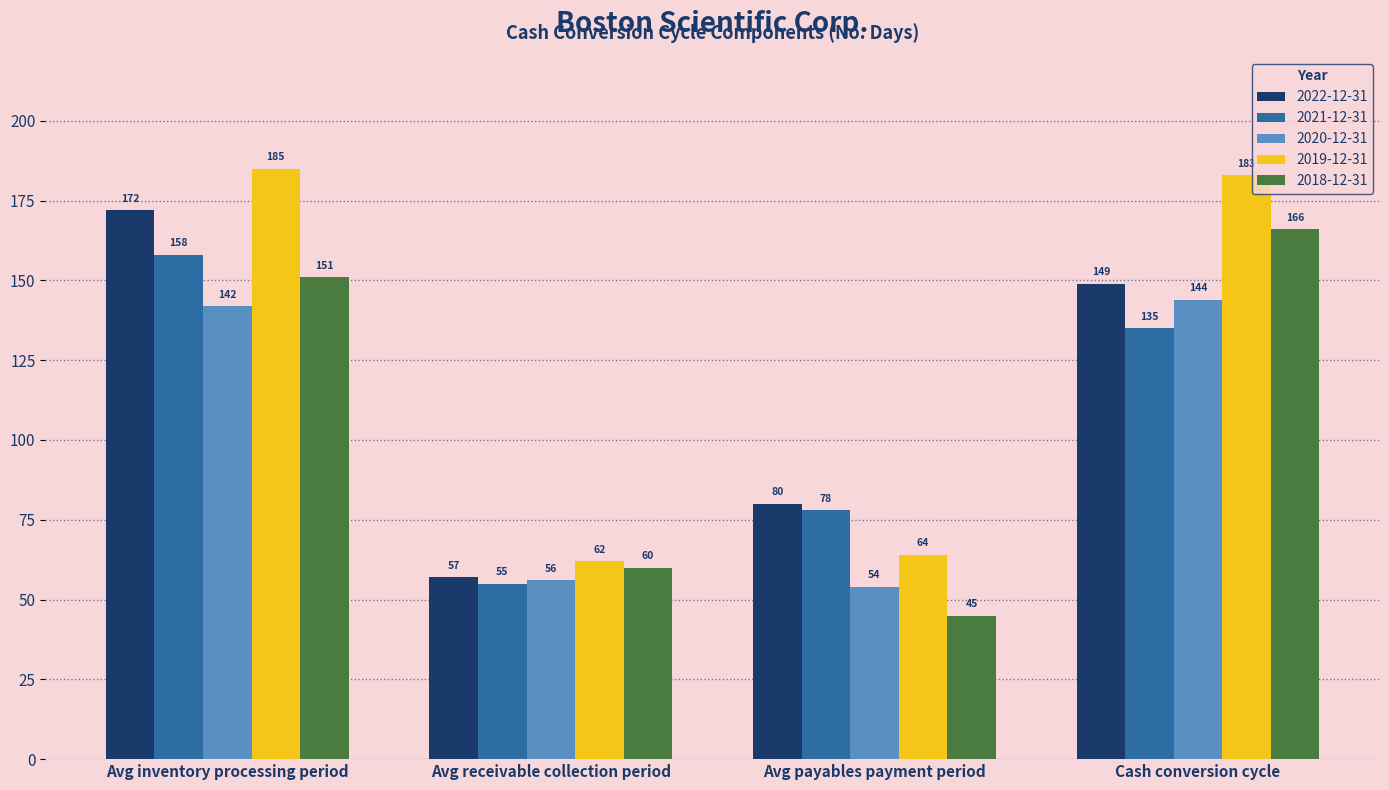

What is the value of the 2022-12-31 bar at the 1st from the left?

172